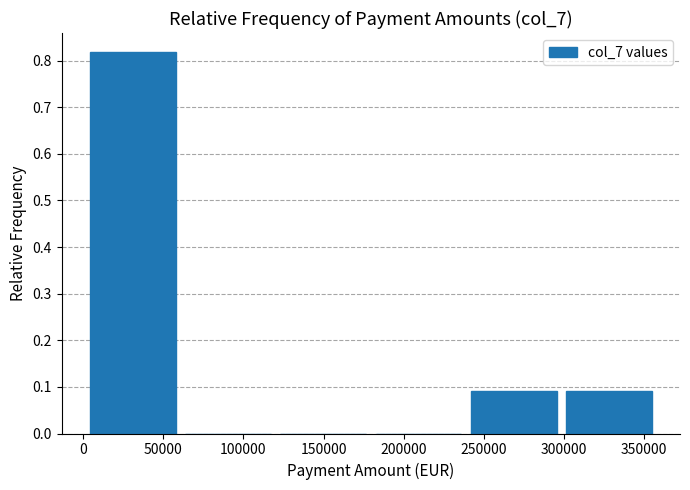

Reading left to right, transcribe this chart: for each bar, give the range it covers on the x-axis and its height. Neither the bar edges nor the heights are printed on the chart, so give them approximately, as read against the axes.

0 to 60000: 0.82
60000 to 120000: 0
120000 to 180000: 0
180000 to 240000: 0
240000 to 300000: 0.09
300000 to 360000: 0.09